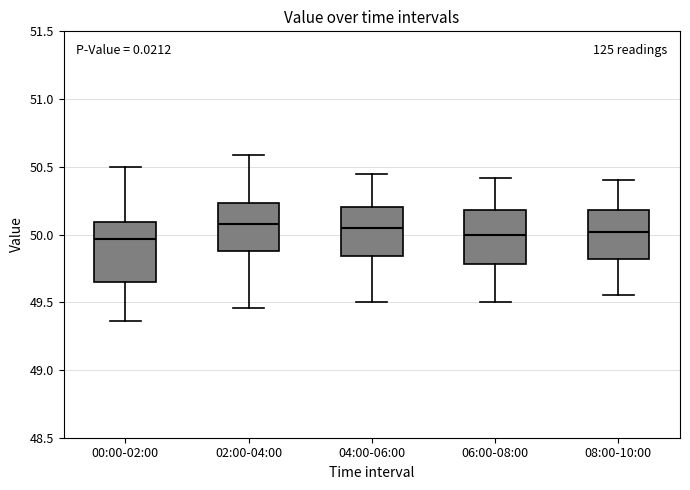

Reading left to right, transcribe this box plot: for each box, give where its median line is, the range the box spans, and where its two whiskers end, as read against the y-axis. The values are not printed on the chart, so give them approximately, as read against the axis.

00:00-02:00: median 49.95, box 49.65 to 50.10, whiskers 49.35 to 50.50
02:00-04:00: median 50.10, box 49.90 to 50.25, whiskers 49.45 to 50.60
04:00-06:00: median 50.05, box 49.85 to 50.20, whiskers 49.50 to 50.45
06:00-08:00: median 50.00, box 49.80 to 50.20, whiskers 49.50 to 50.40
08:00-10:00: median 50.00, box 49.80 to 50.20, whiskers 49.55 to 50.40